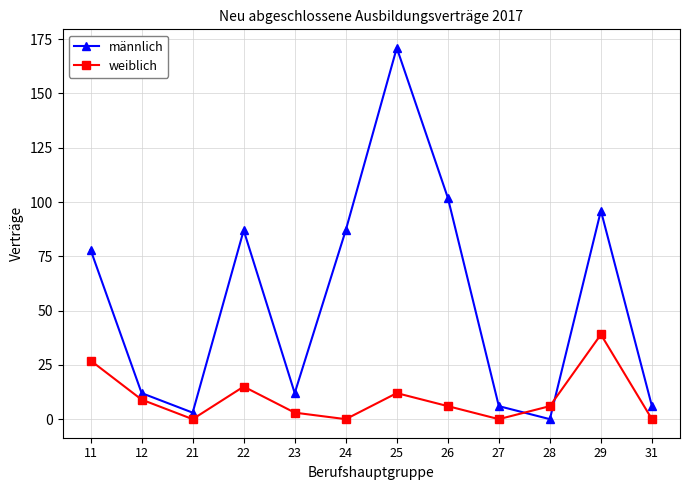

Which series has the widest spread of values?

männlich